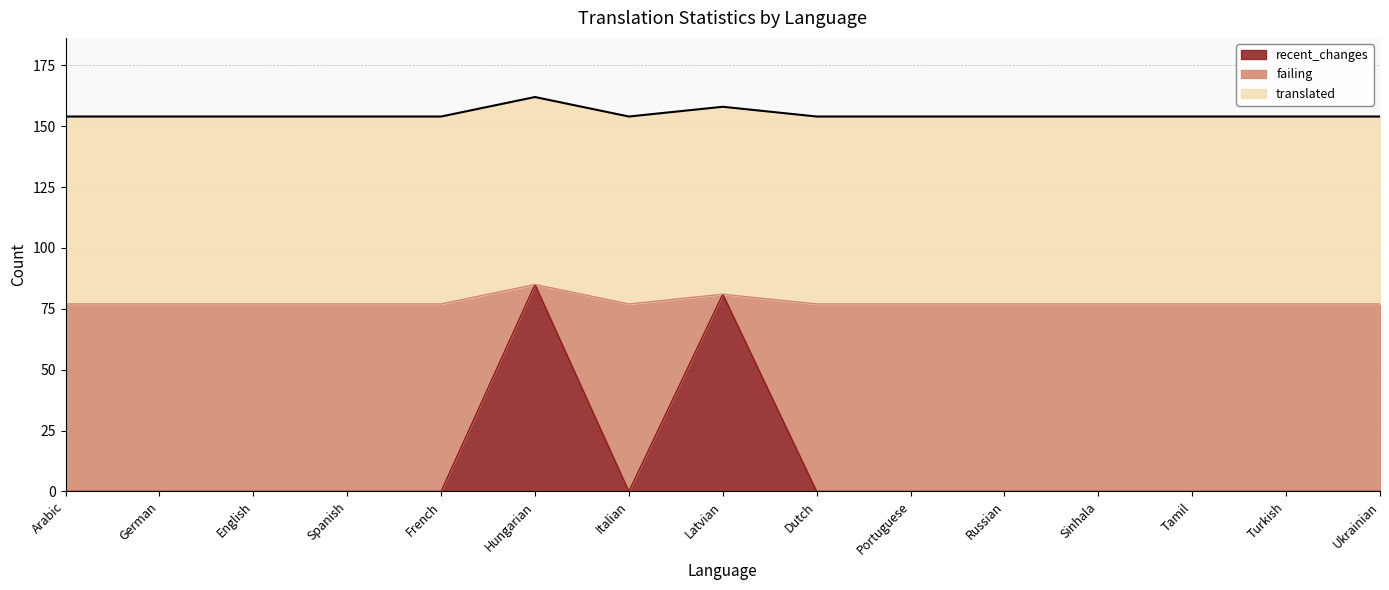

Between Spanish and Ukrainian, which series saw the biggest shift?

recent_changes